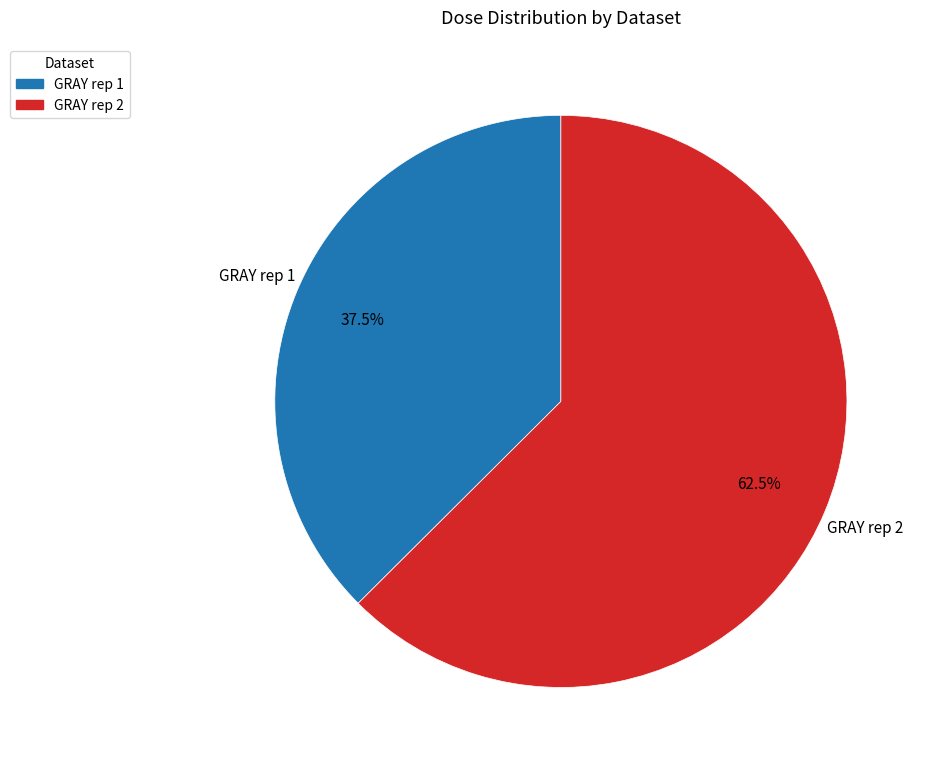

Which category has the smallest portion of the pie?

GRAY rep 1